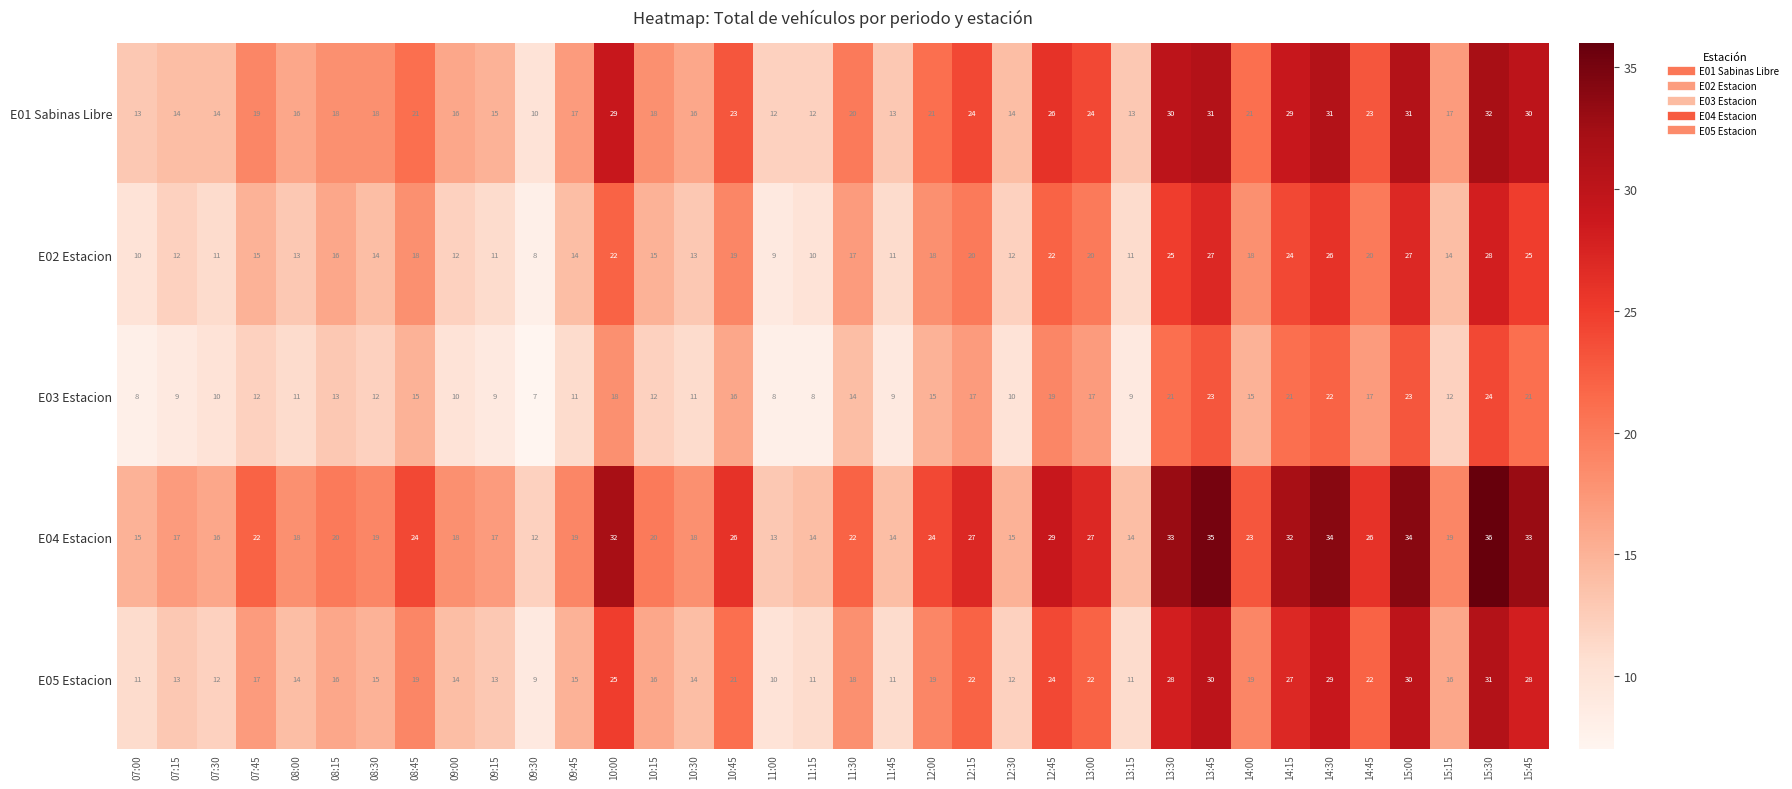

What is the average value of the E03 Estacion series?

14